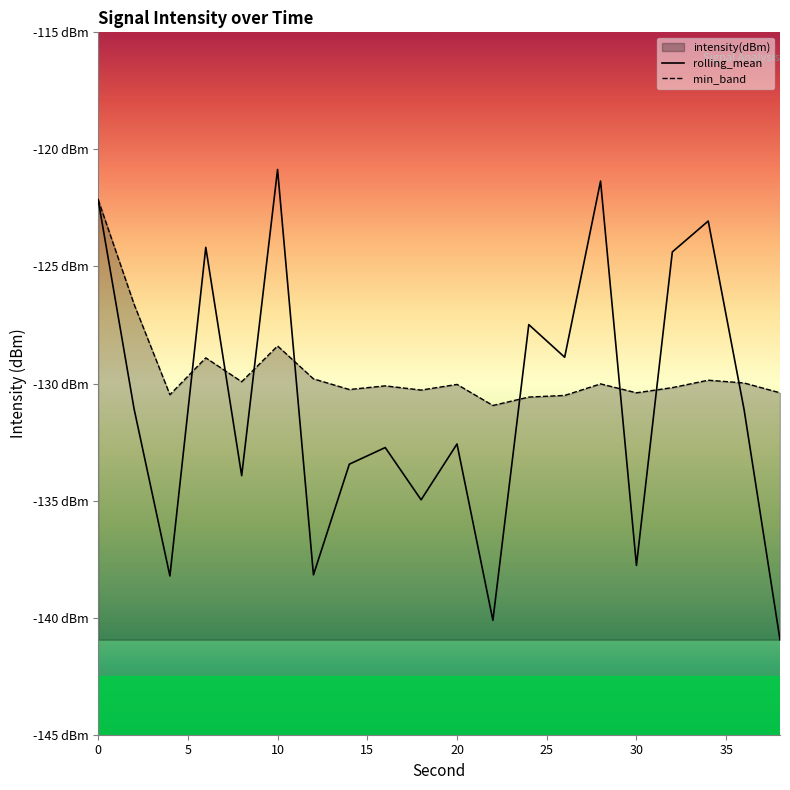

Which category has the highest value in the intensity(dBm) series?

10